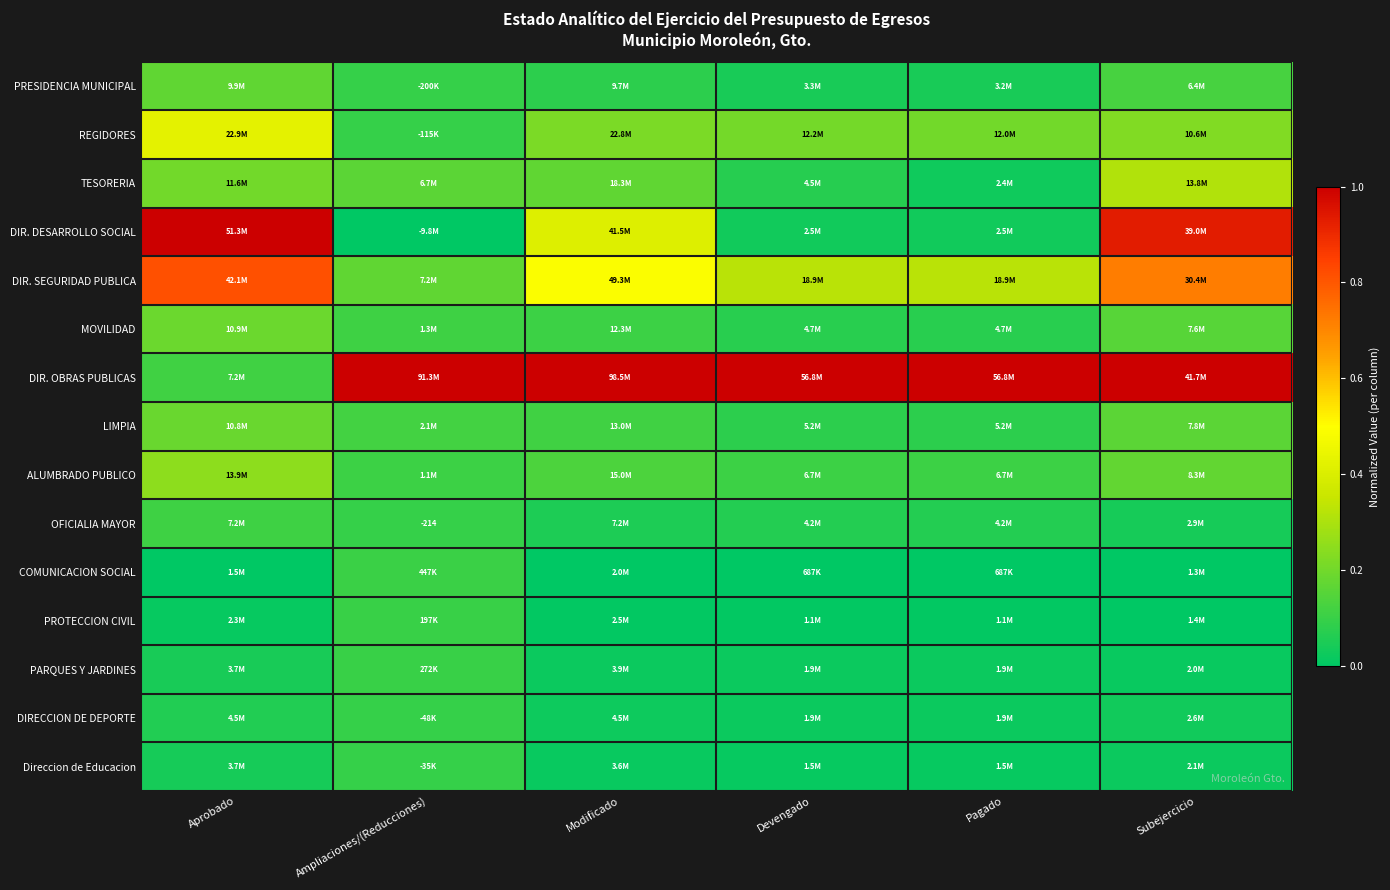

What is the sum of all TESORERIA values?

0.9